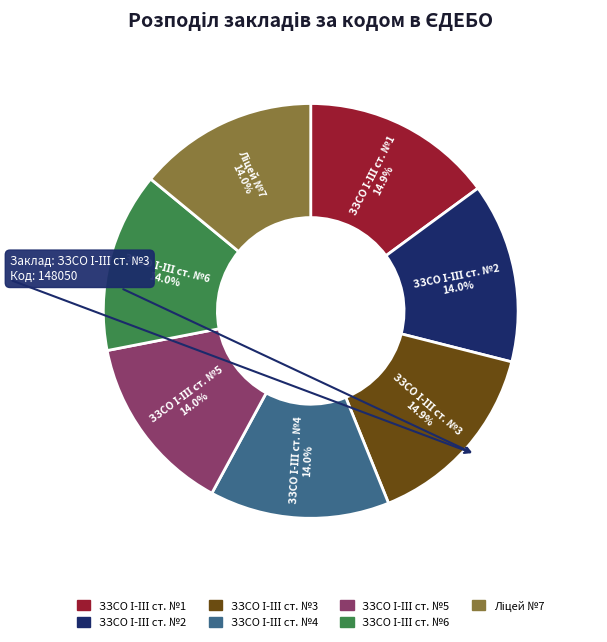

Is there any slice that represents more than half of the pie?

No